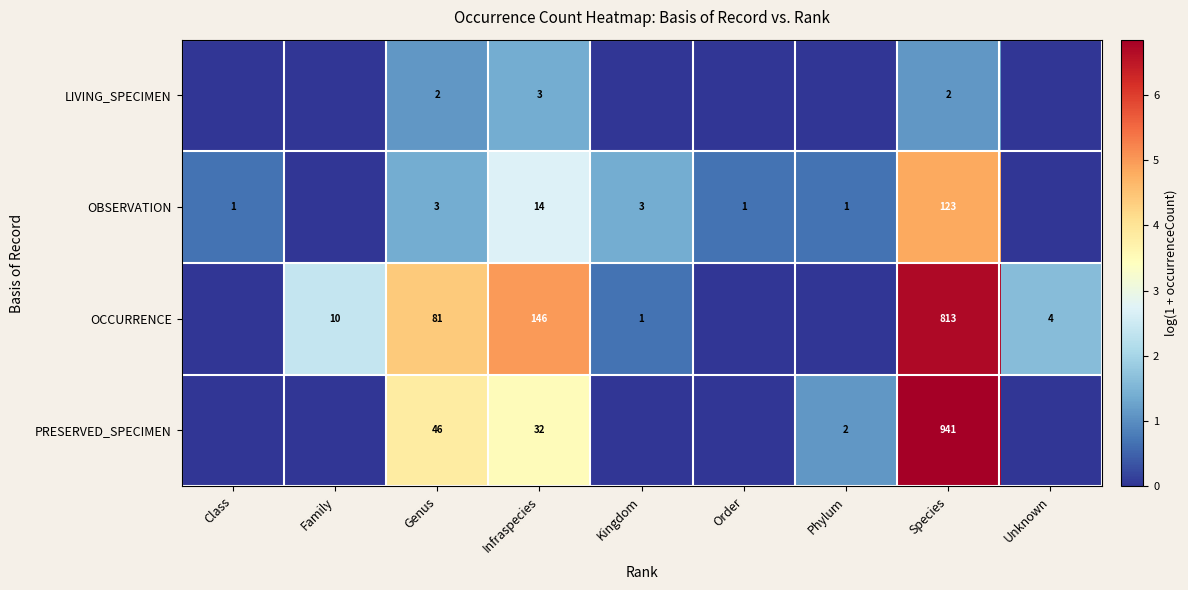

What is the total value across all series at Unknown?

1.6